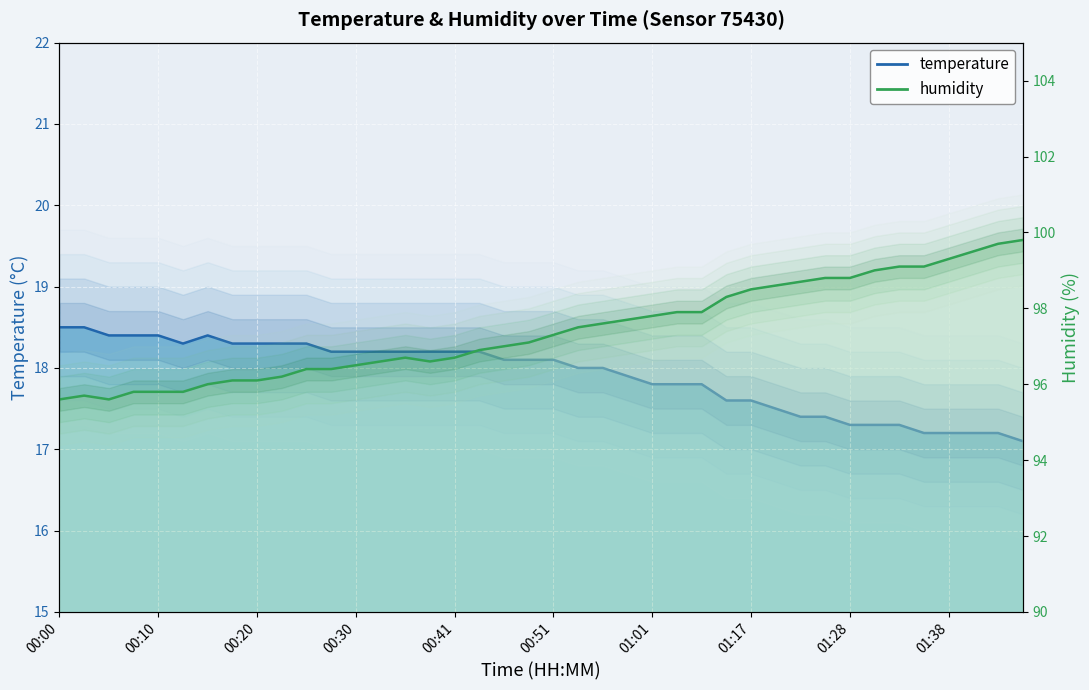

How many values in the humidity series are below 97?

18